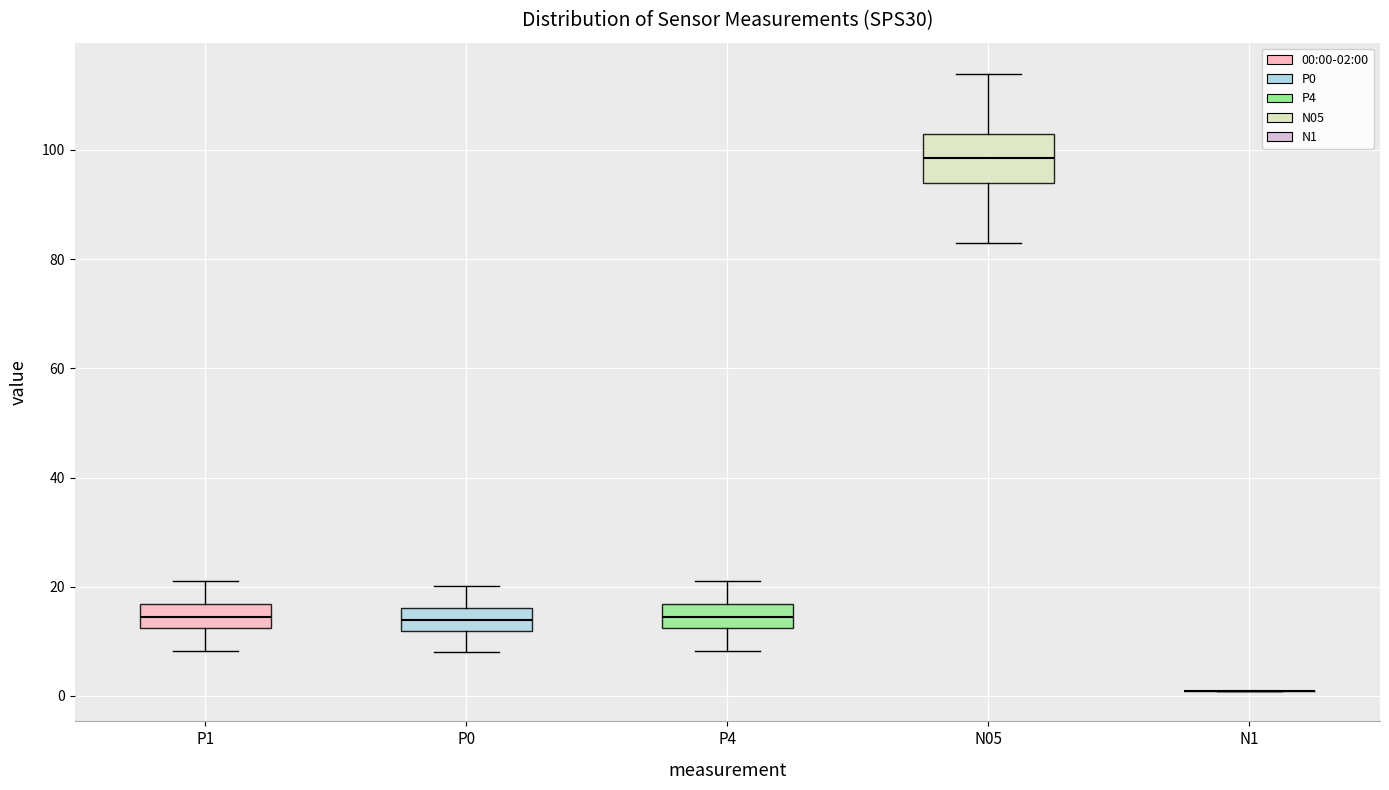

Which box is the tallest, from its lower edge to its upper edge?

N05